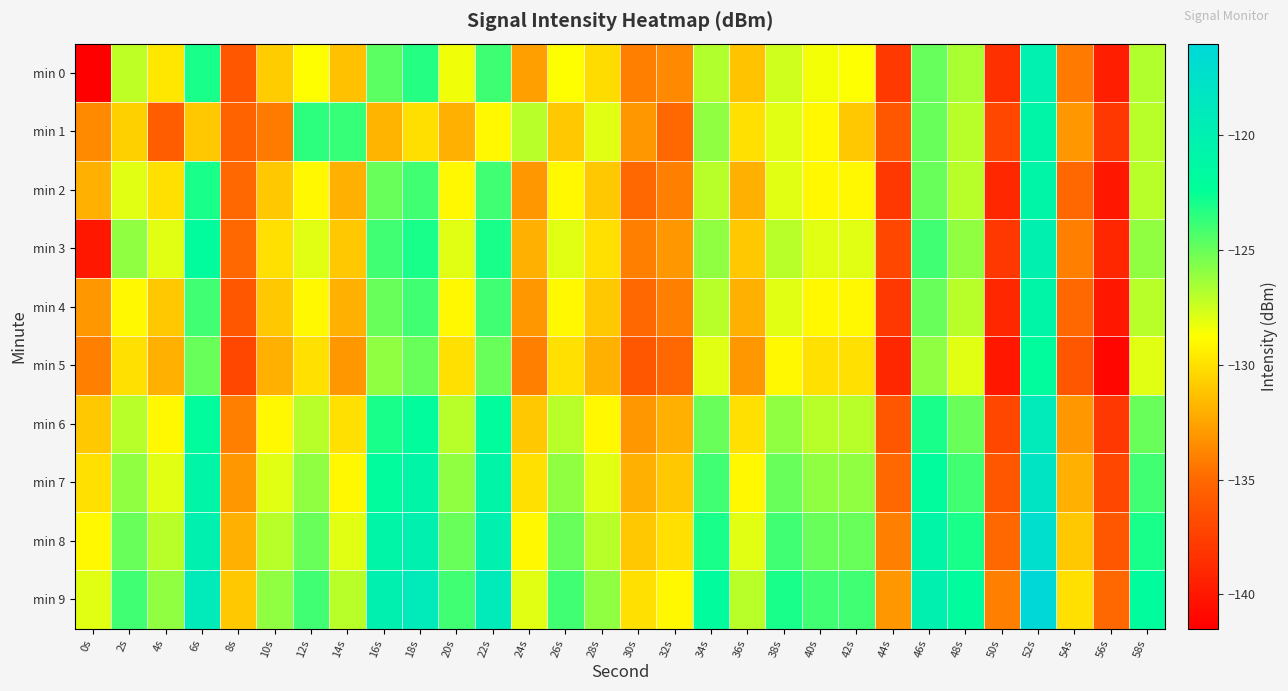

What is the minimum value shown in the chart?

-141.4